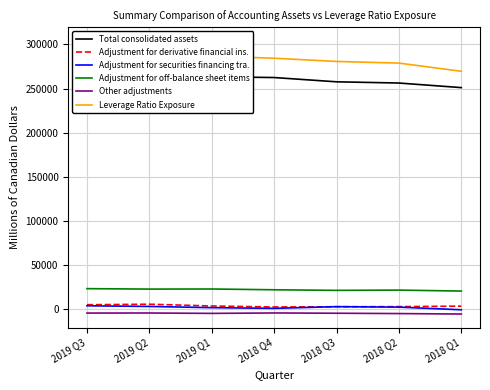

What position from the left is 2019 Q3?

1